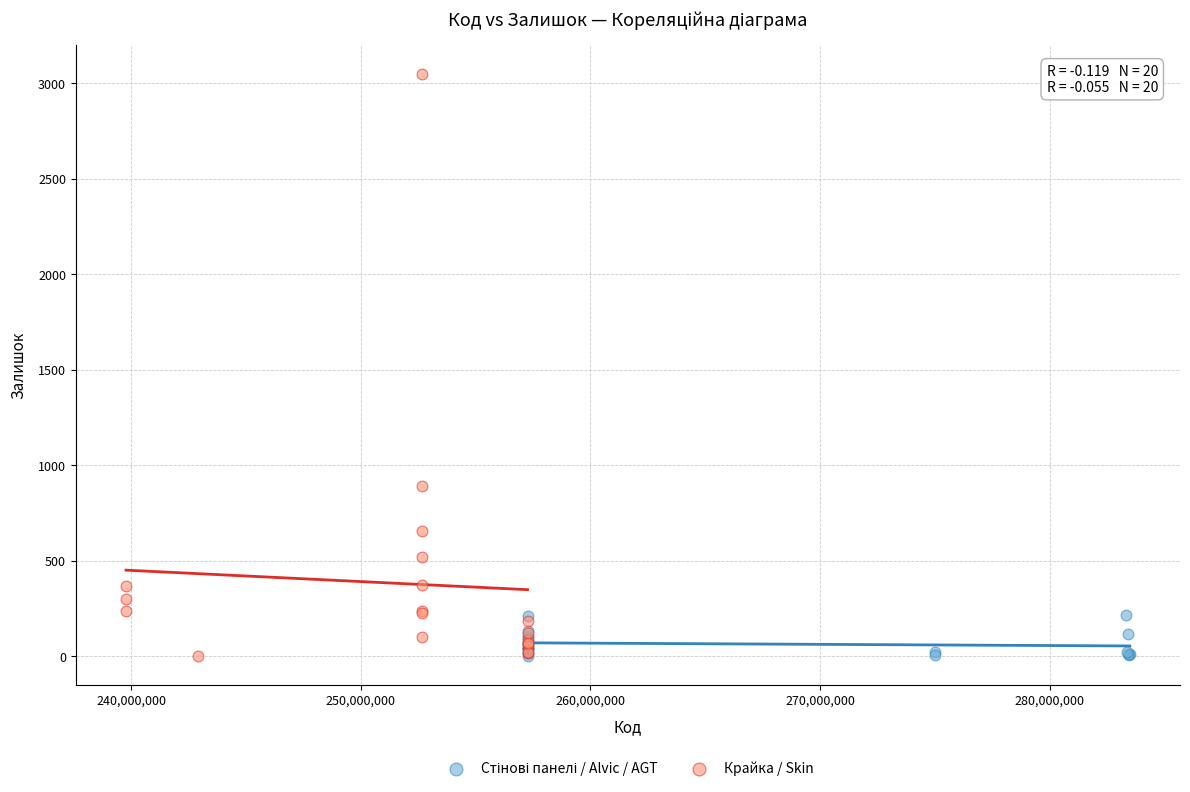

Which series has the largest Y range (max minus min)?

Крайка / Skin